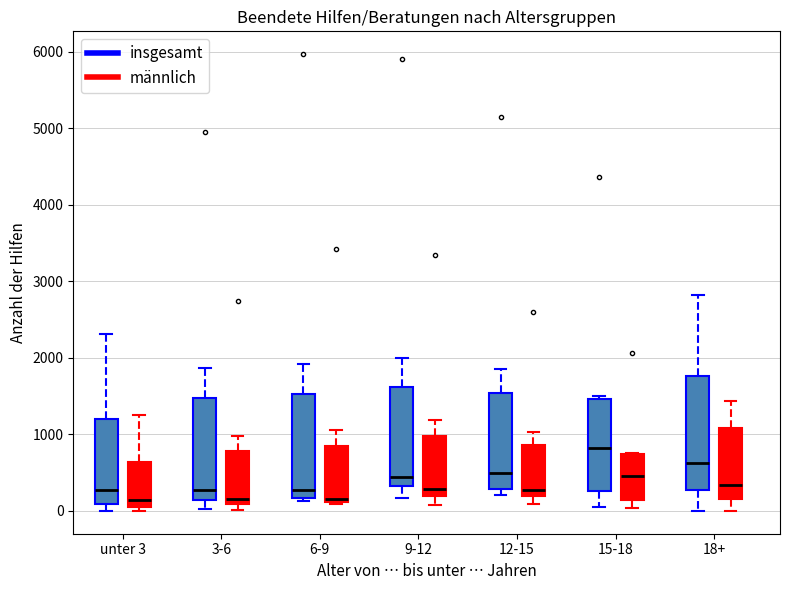

Where is the upper edge of the box for 15-18 (insgesamt) on the y-axis? The values are not printed on the chart, so give them approximately, as read against the axis.

1500